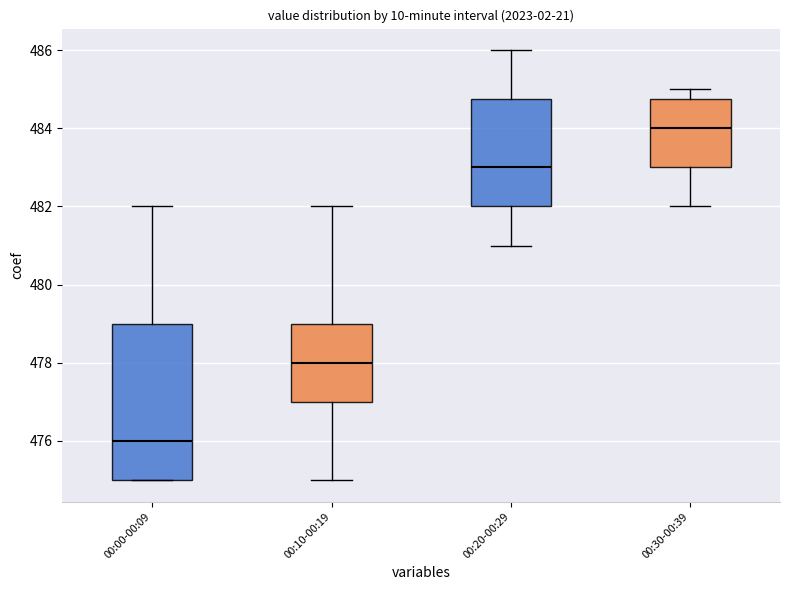

Which box is the tallest, from its lower edge to its upper edge?

00:00-00:09